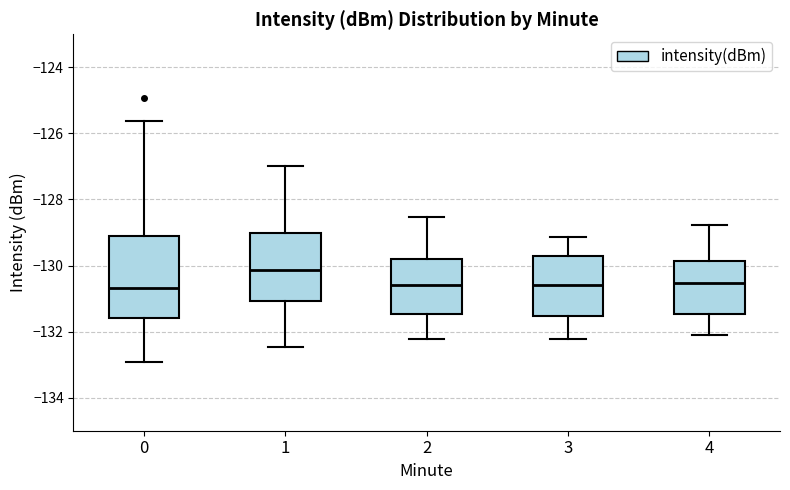

Reading left to right, transcribe this box plot: for each box, give where its median line is, the range the box spans, and where its two whiskers end, as read against the y-axis. The values are not printed on the chart, so give them approximately, as read against the axis.

0: median -130.6, box -131.6 to -129.2, whiskers -133.0 to -125.6
1: median -130.2, box -131.0 to -129.0, whiskers -132.4 to -127.0
2: median -130.6, box -131.4 to -129.8, whiskers -132.2 to -128.6
3: median -130.6, box -131.6 to -129.8, whiskers -132.2 to -129.2
4: median -130.6, box -131.4 to -129.8, whiskers -132.0 to -128.8